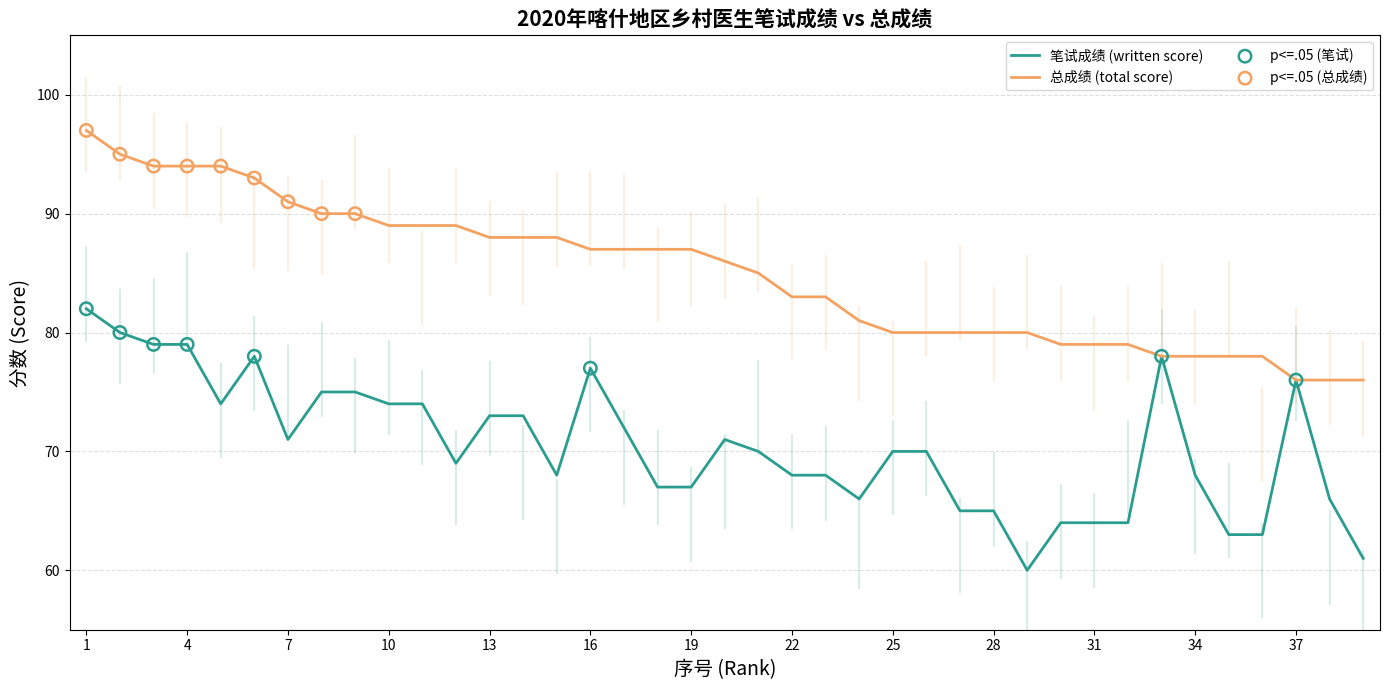

At which category is the sum across all series the highest?

1